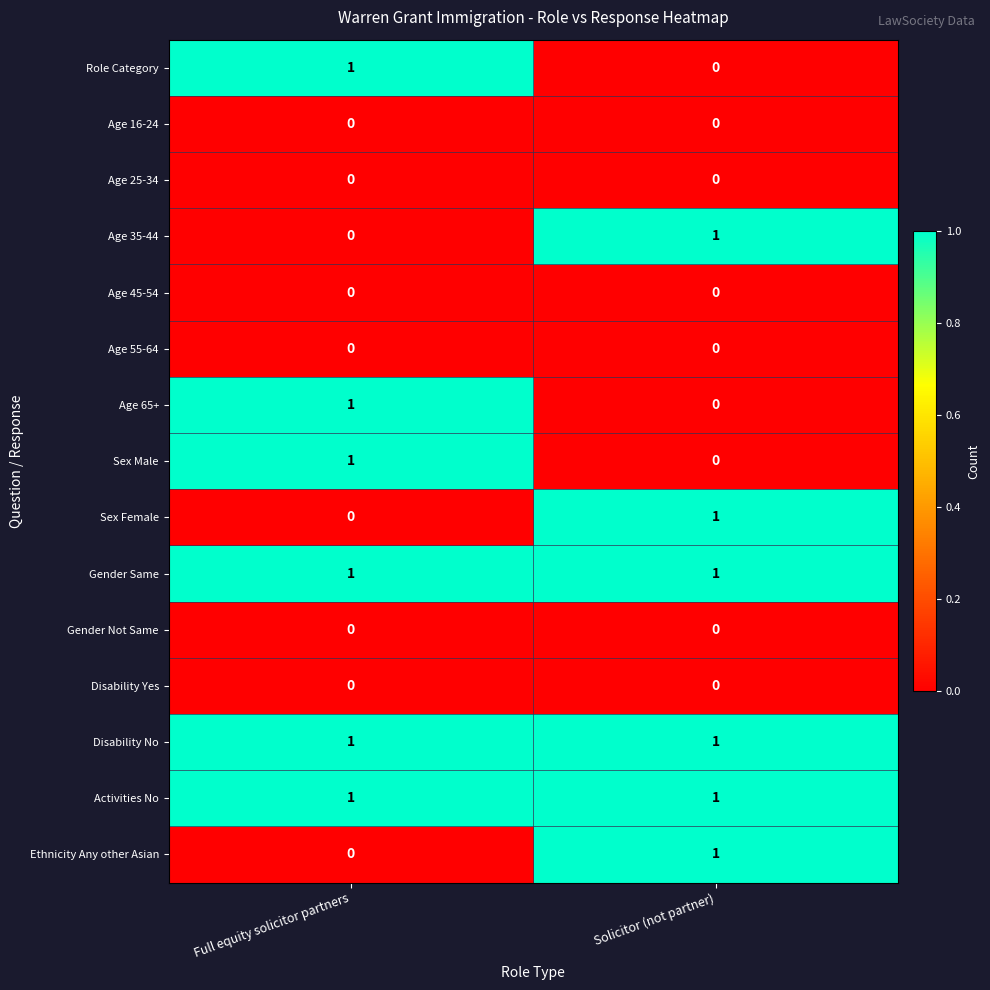

The value of Role Category at Solicitor (not partner) is 0. True or false?

True